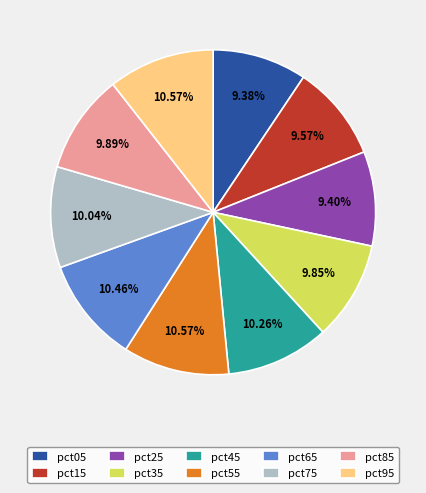

To the nearest percent, what percentage of the pie is pct25?

9%